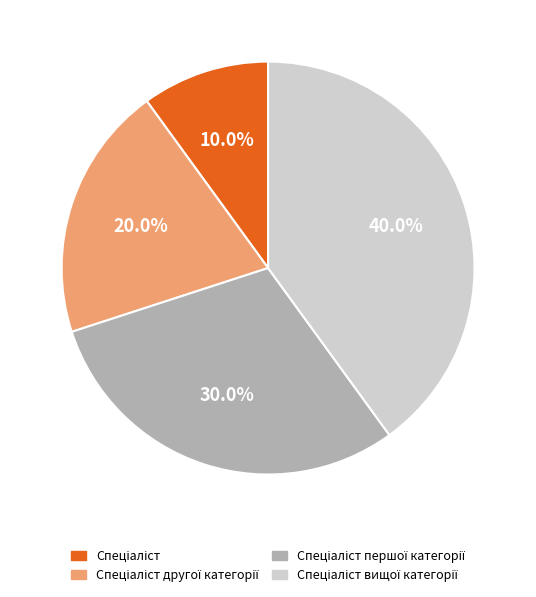

Is there a majority slice in this chart?

No